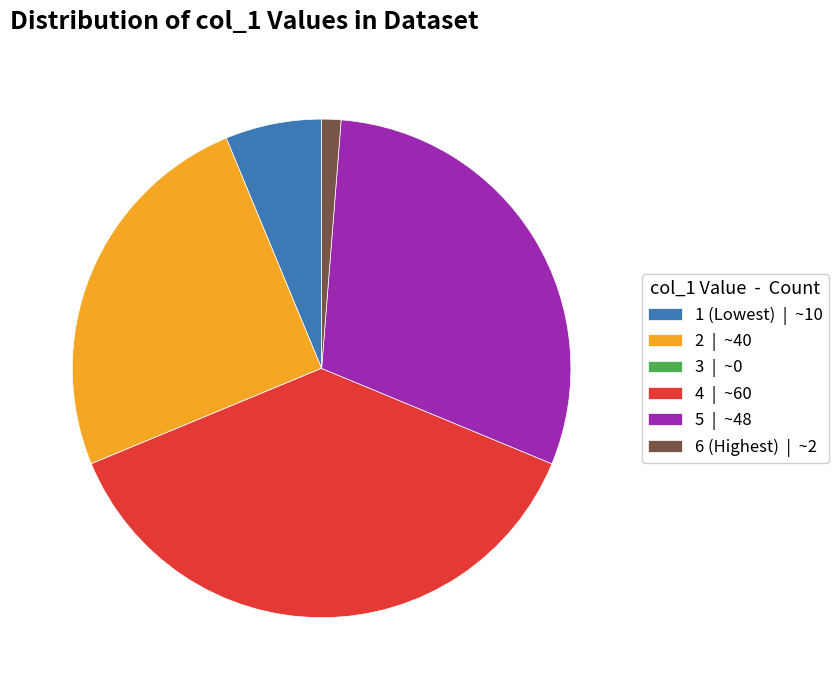

Between 5 | ~48 and 2 | ~40, which is larger?

5 | ~48